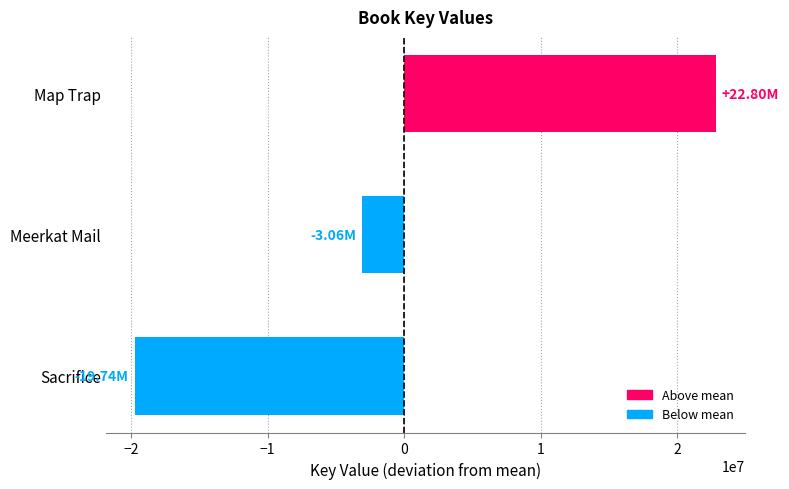

What is the difference between the second highest and minimum values?

16673763.0